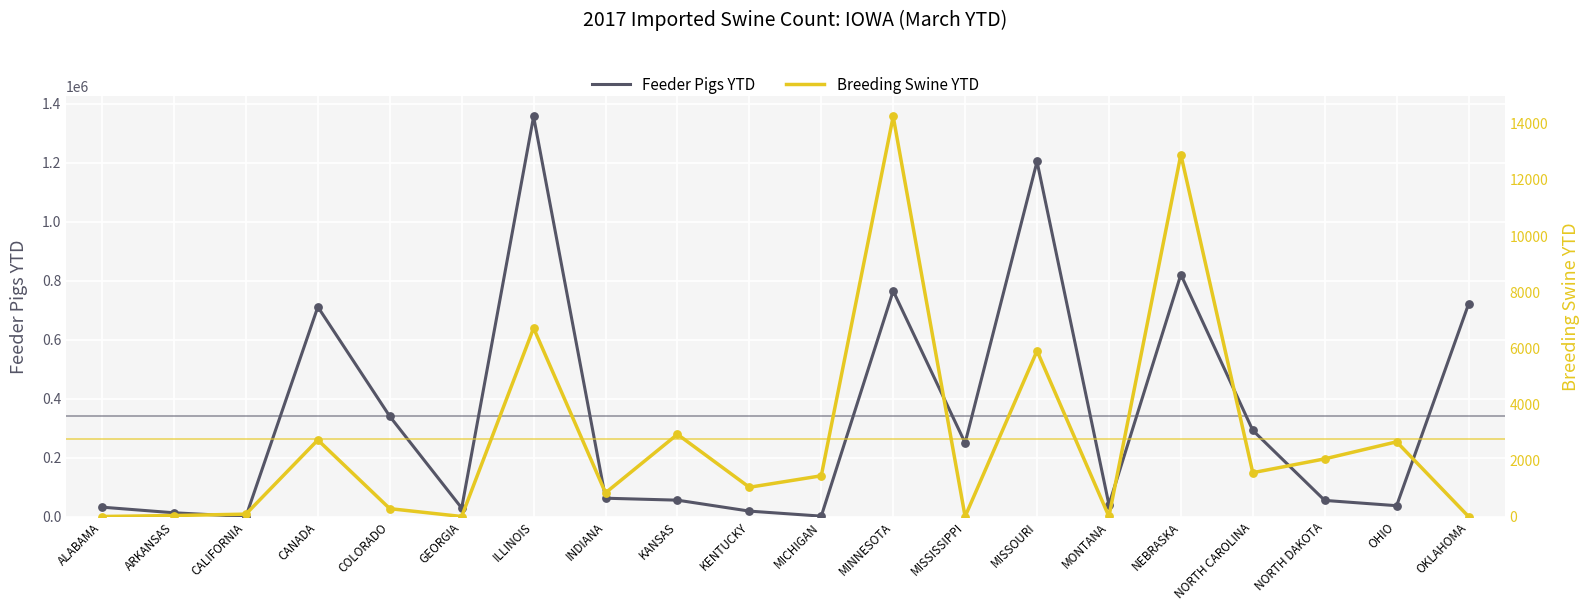

Which series has the largest total across all categories?

Feeder Pigs YTD